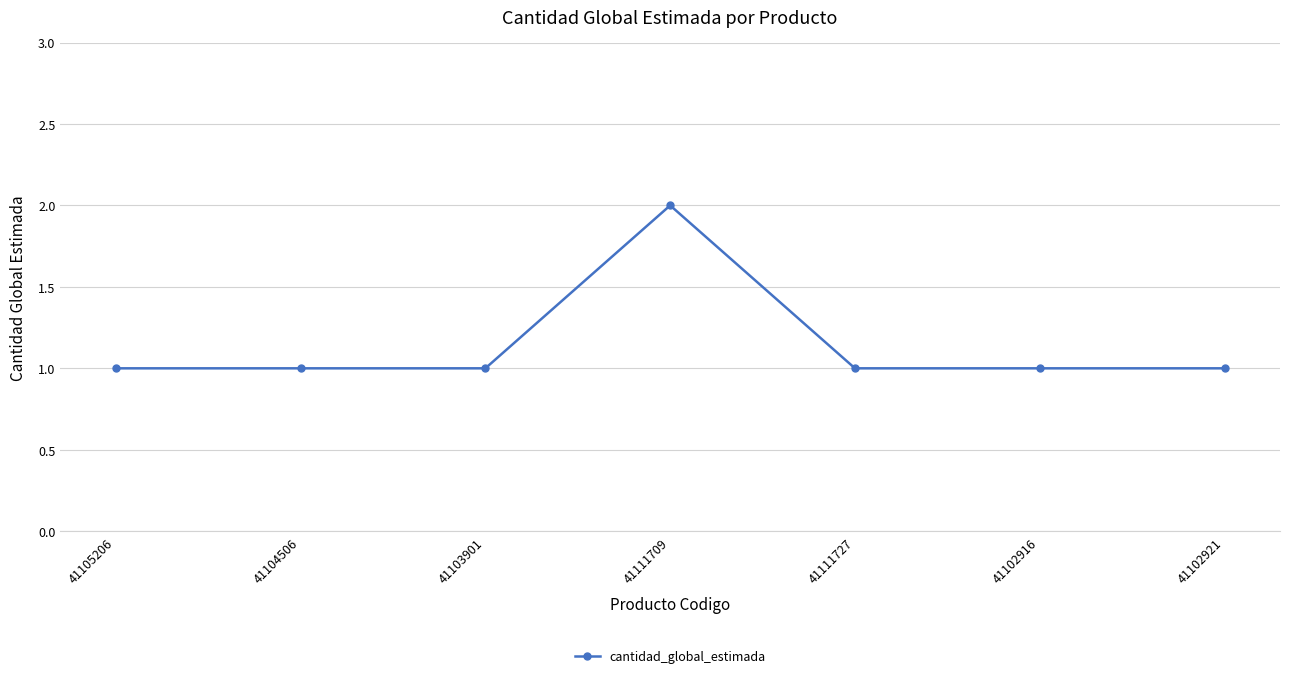

Approximately how many times larger is the value at 41105206 compared to 41103901?

1.0